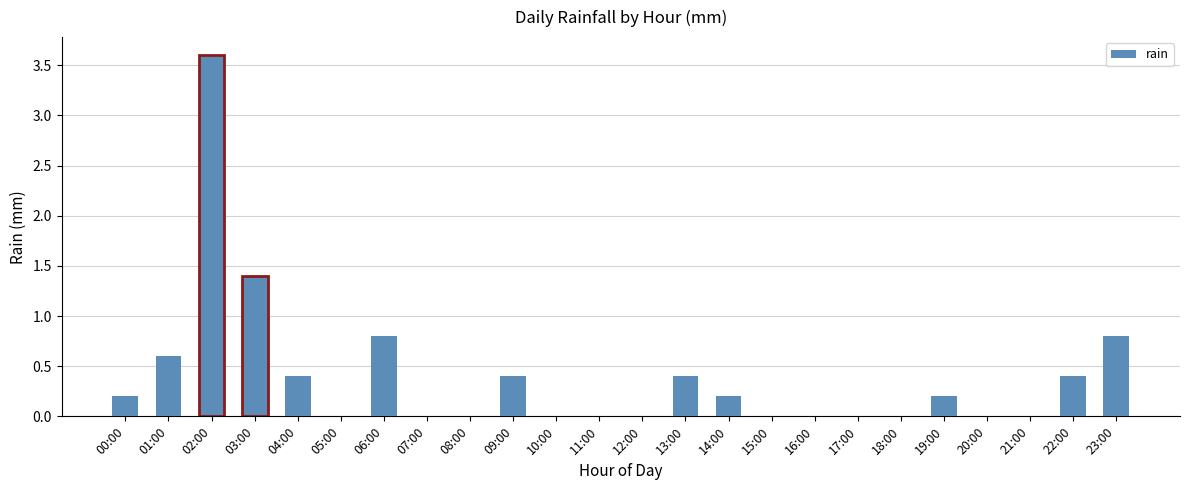

At which category does the chart reach its peak across all series?

02:00